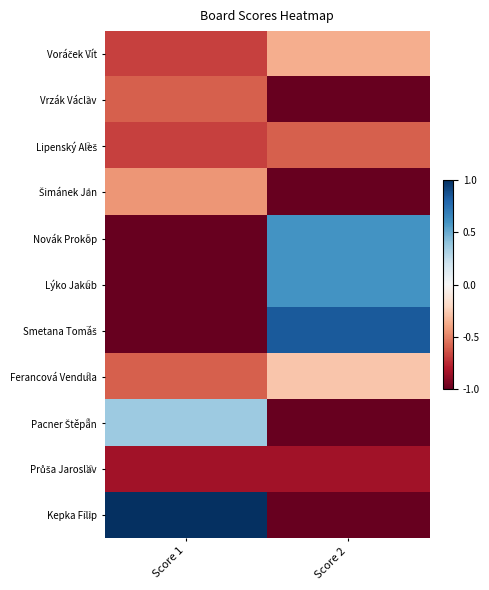

The value of Šimánek Jan at Score 1 is -0.4. True or false?

True